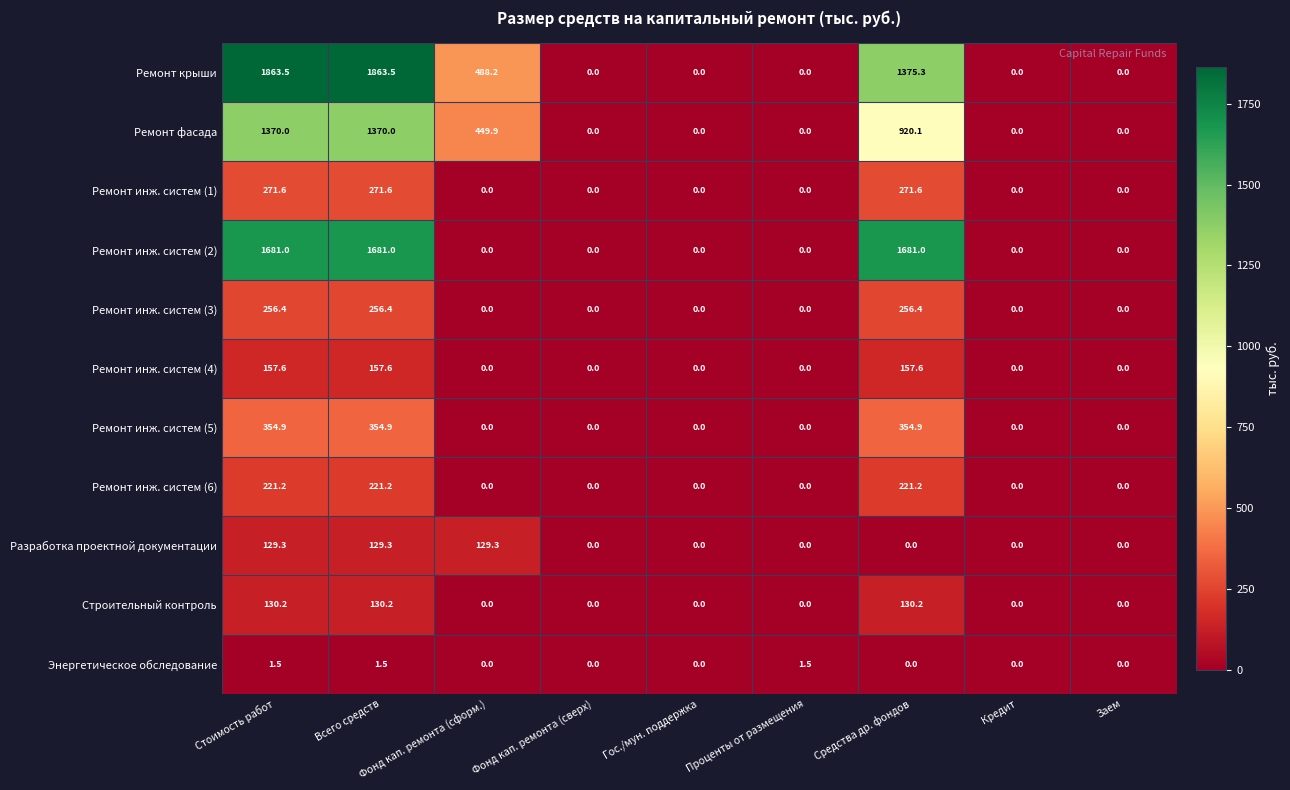

Is the value of Ремонт инж. систем (6) at Средства др. фондов greater than the value of Энергетическое обследование at Заем?

Yes